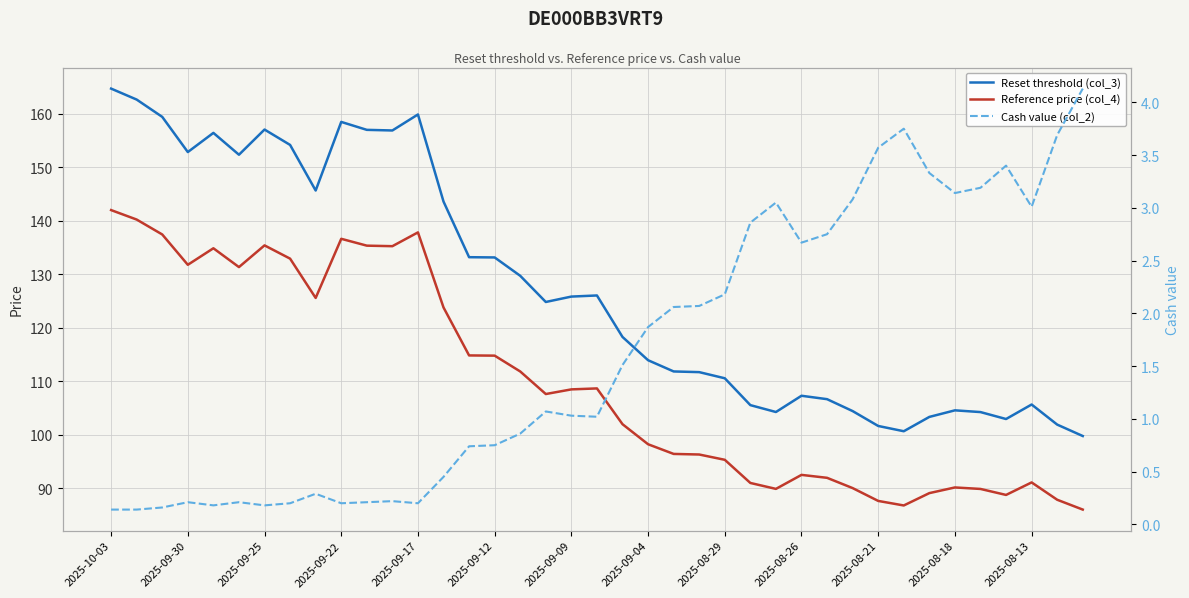

Where does the Cash value (col_2) series first go above 1?

17